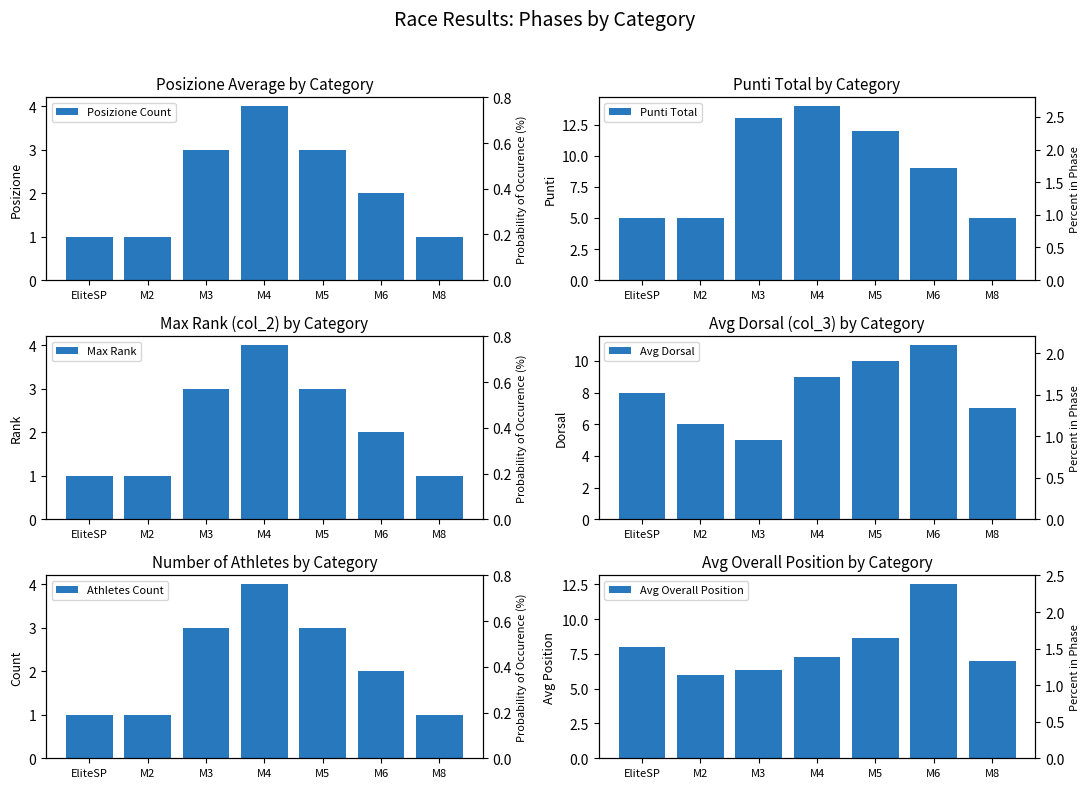

What is the label of the 4th bar from the left?

M4